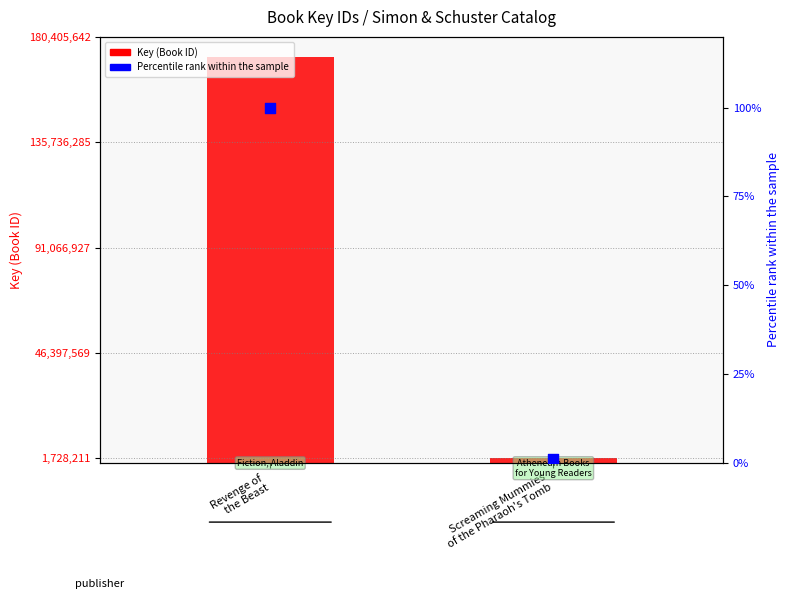

Which series has the largest total across all categories?

Key (Book ID)